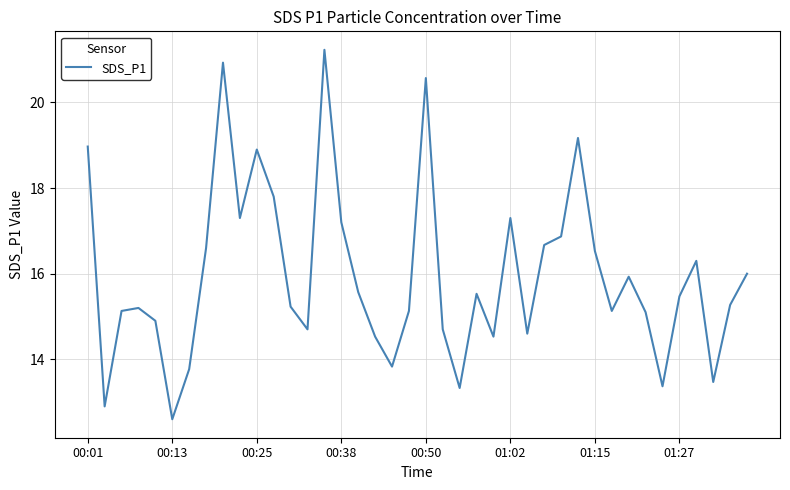

What is the smallest value displayed?

12.6